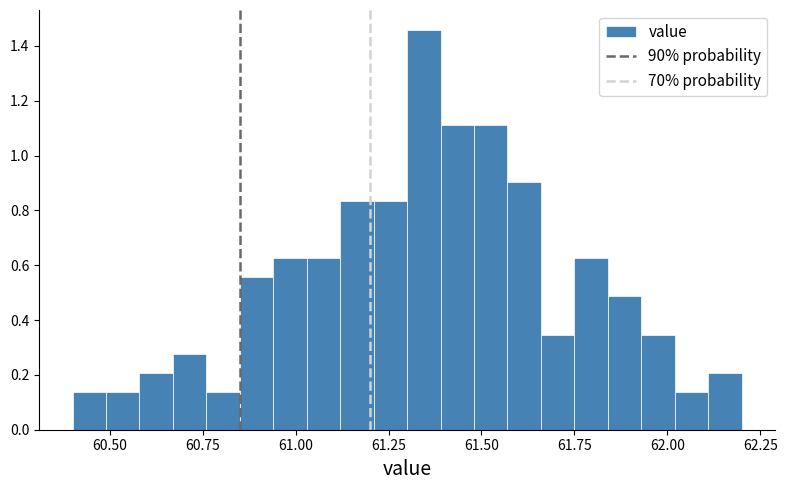

Around what value on the x-axis is the tallest bar? Give the approximate position of its centre, as read against the axis.

61.35